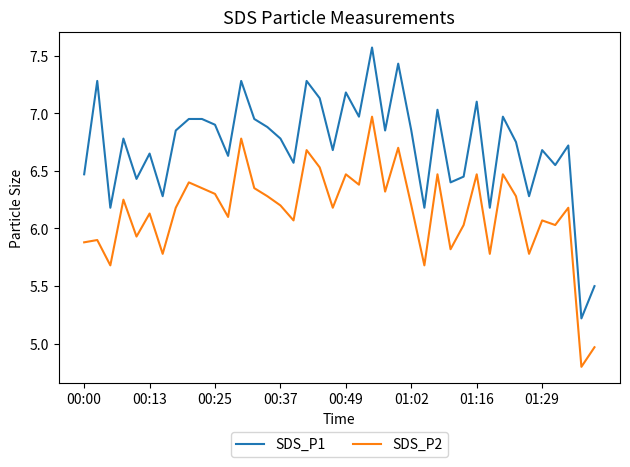

What are all the series names shown in the legend?

SDS_P1, SDS_P2